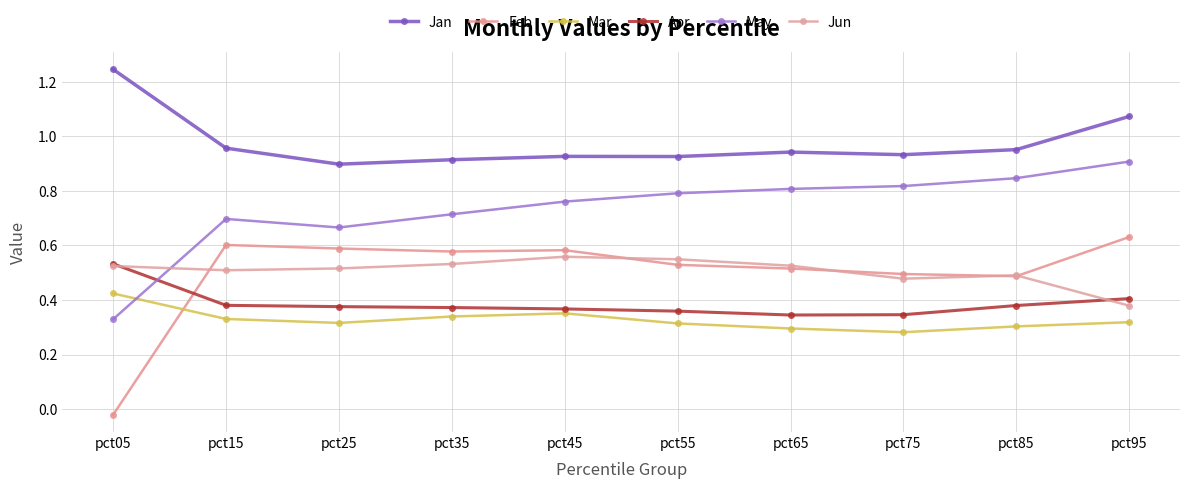

Is it true that Mar equals 0.3 at pct15?

True